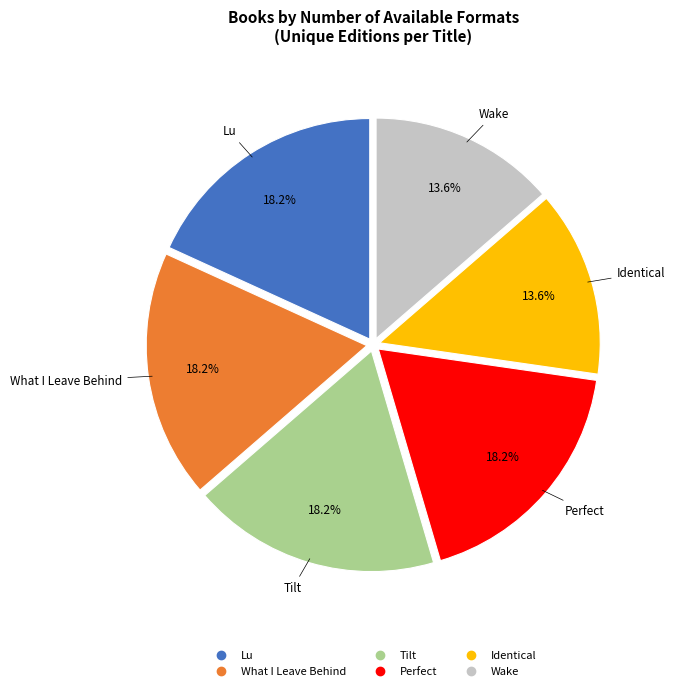

Between Perfect and Identical, which is larger?

Perfect